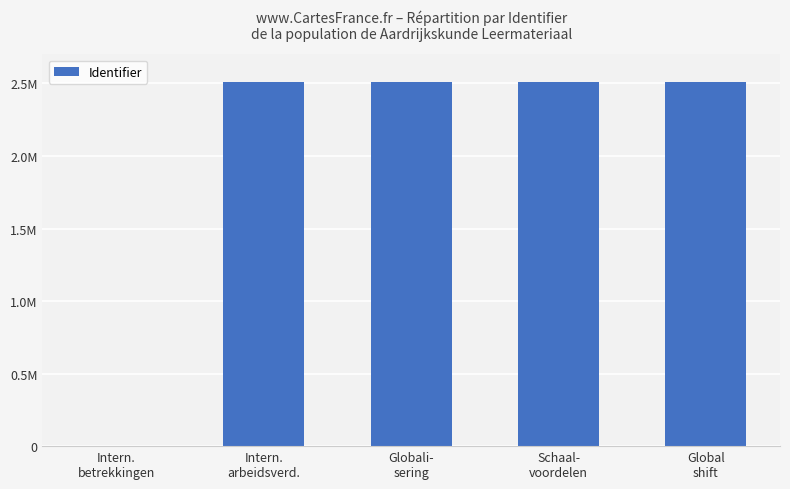

Which has a higher value, Globali-
sering or Intern.
arbeidsverd.?

Globali-
sering